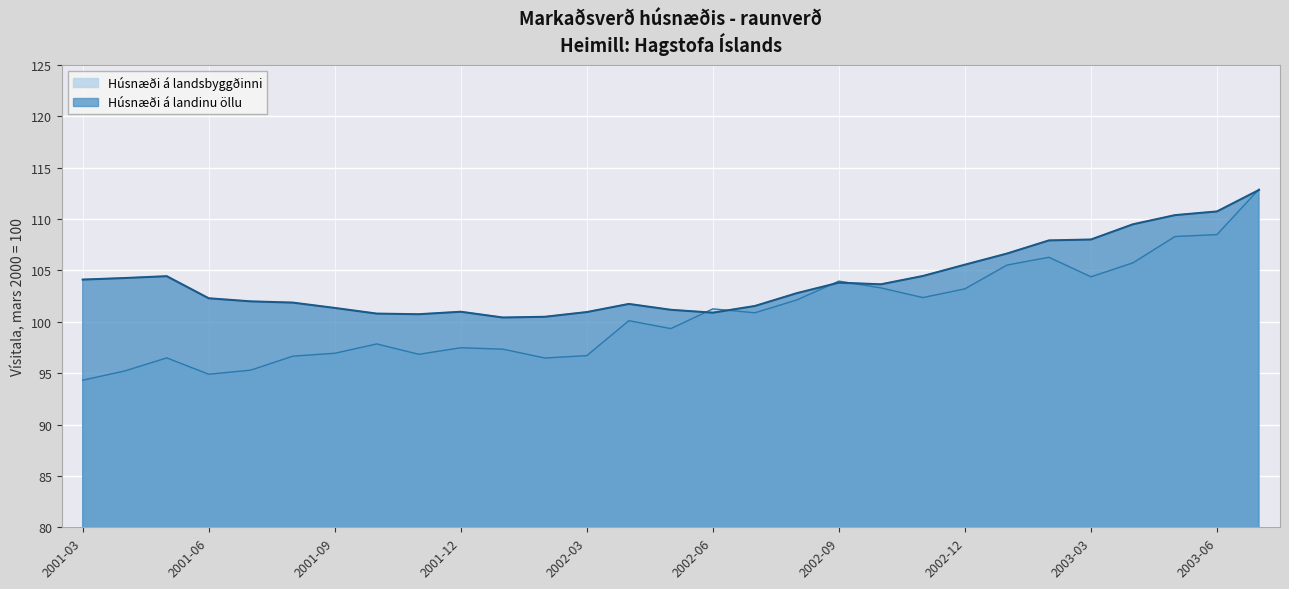

What is the highest value of the Húsnæði á landinu öllu series?

112.8